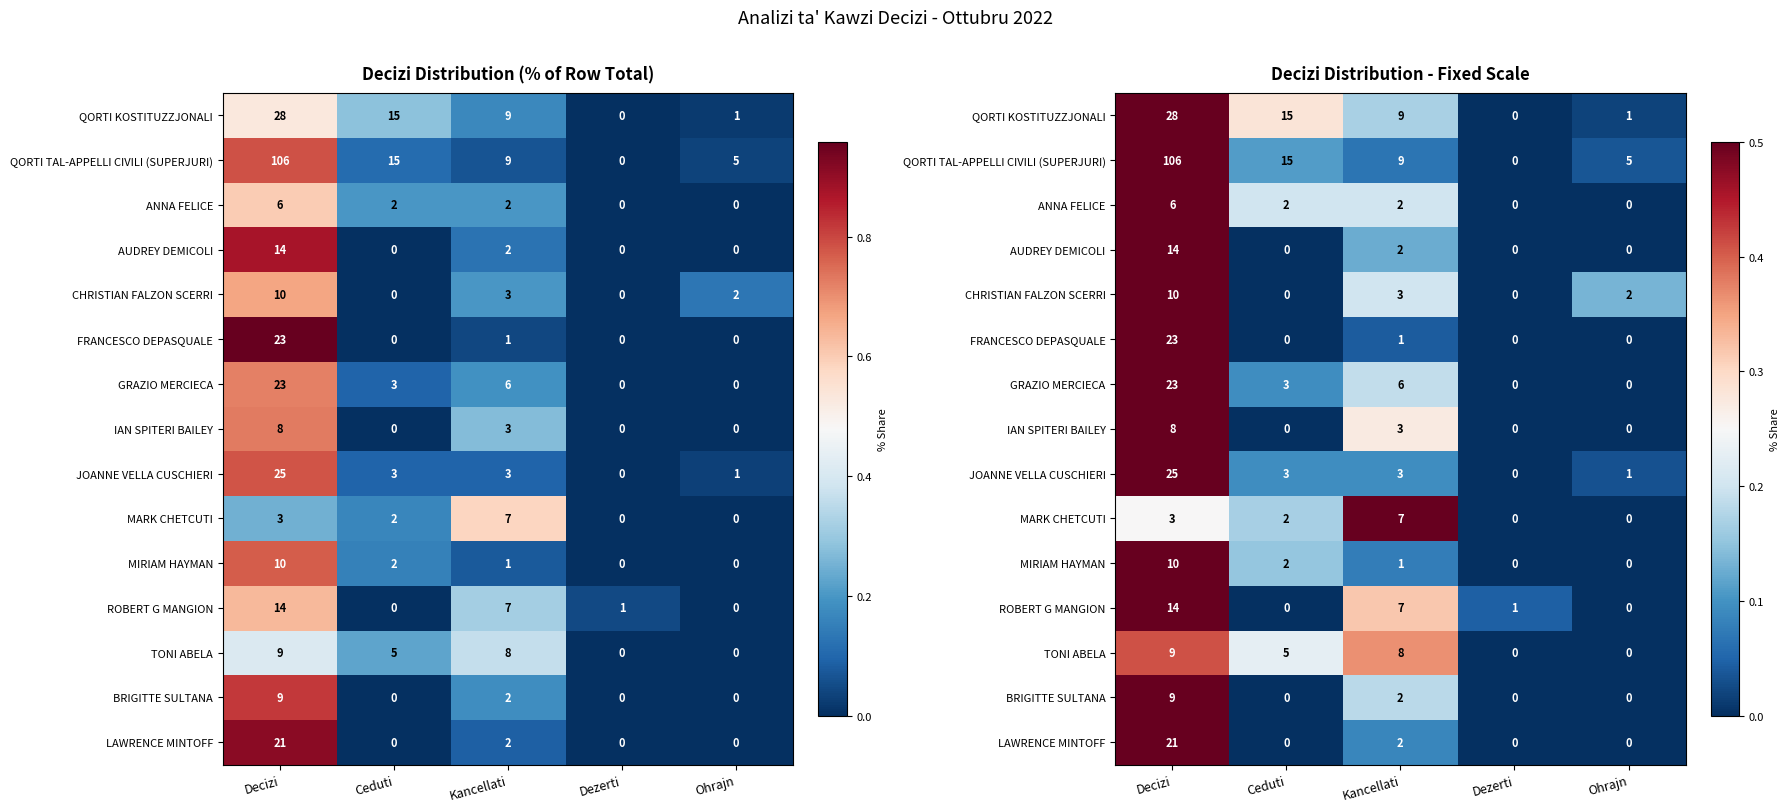

Rank the series by their maximum value, from highest to lowest.

FRANCESCO DEPASQUALE, LAWRENCE MINTOFF, AUDREY DEMICOLI, BRIGITTE SULTANA, QORTI TAL-APPELLI CIVILI (SUPERJURI), JOANNE VELLA CUSCHIERI, MIRIAM HAYMAN, IAN SPITERI BAILEY, GRAZIO MERCIECA, CHRISTIAN FALZON SCERRI, ROBERT G MANGION, ANNA FELICE, MARK CHETCUTI, QORTI KOSTITUZZJONALI, TONI ABELA